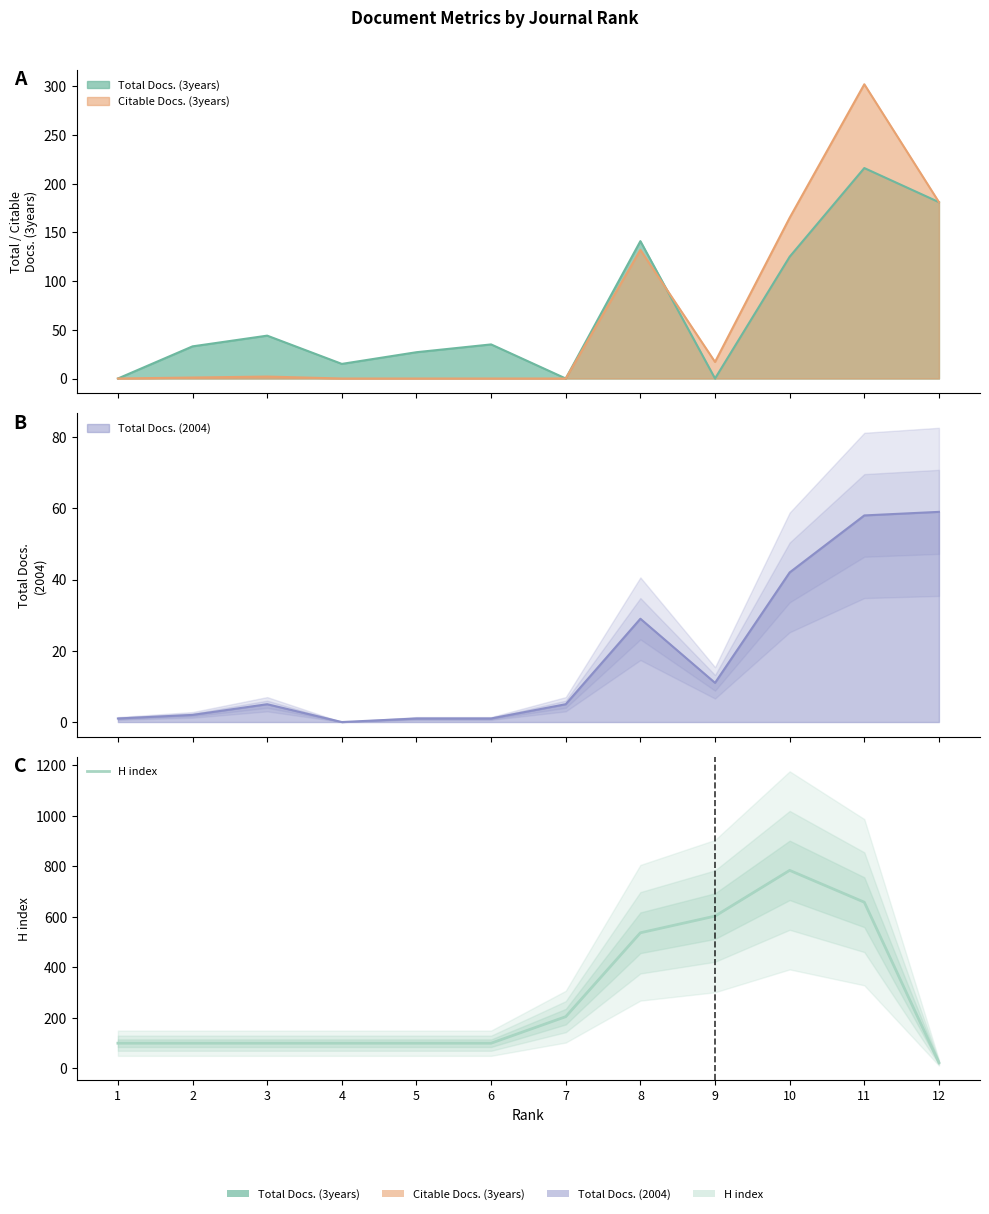

Does the chart display data point markers on the line(s)?

No